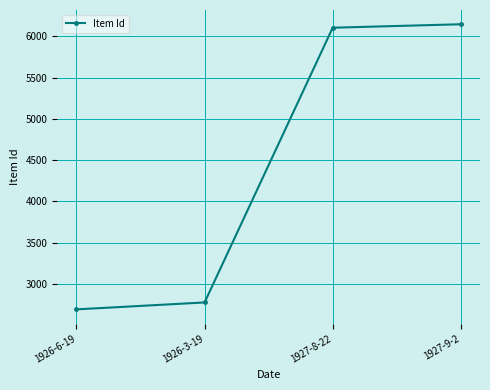

What is the change in value from 1927-8-22 to 1927-9-2?

+42